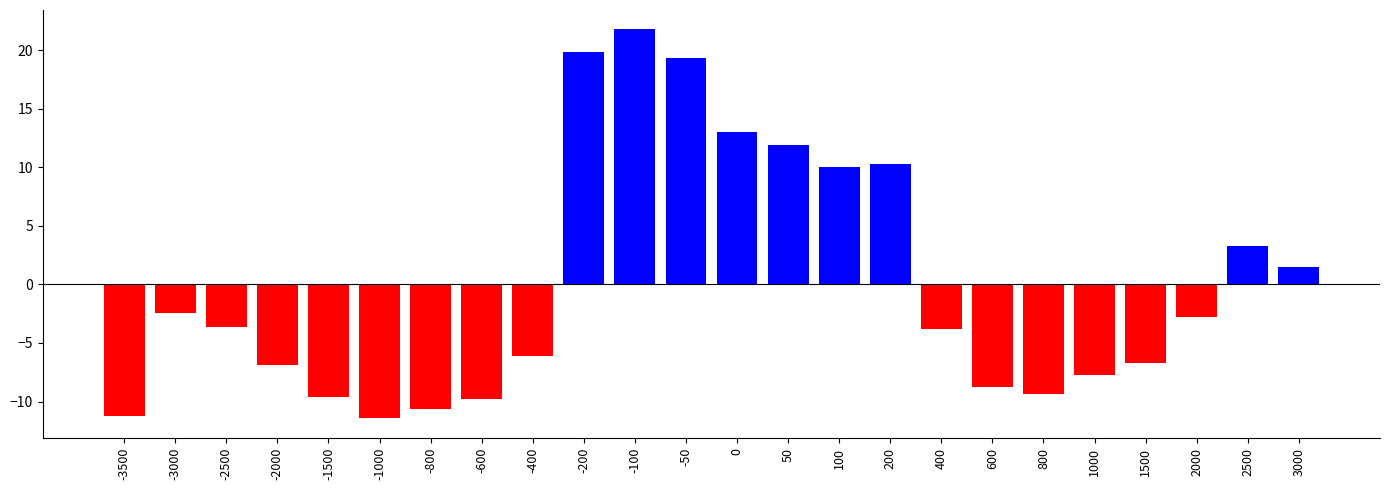

Between -400 and -2500, which is larger?

-2500